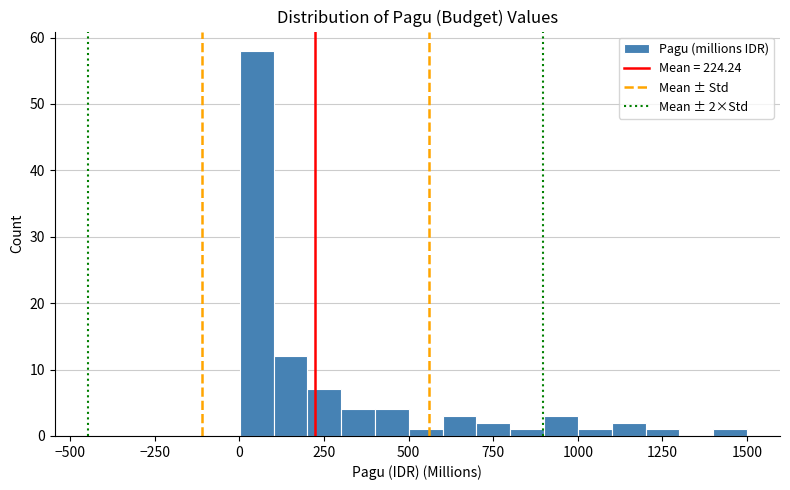

Around what value on the x-axis is the tallest bar? Give the approximate position of its centre, as read against the axis.

50